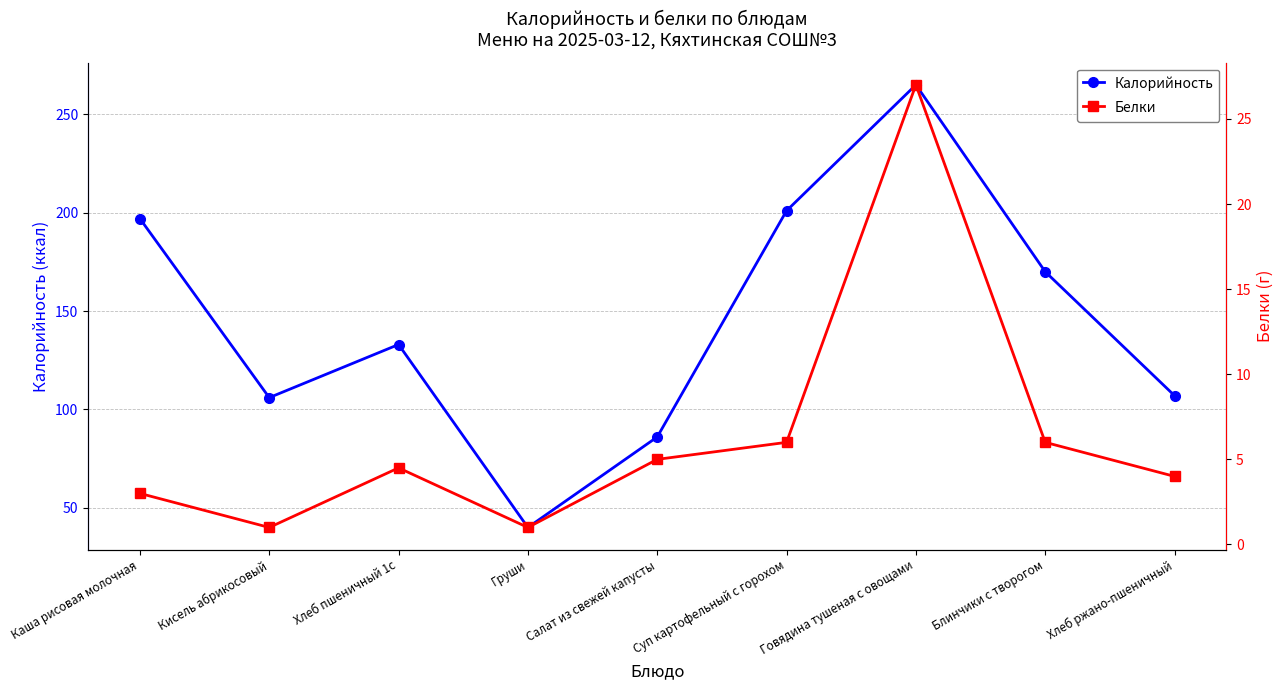

What is the label of the 4th point from the left?

Груши